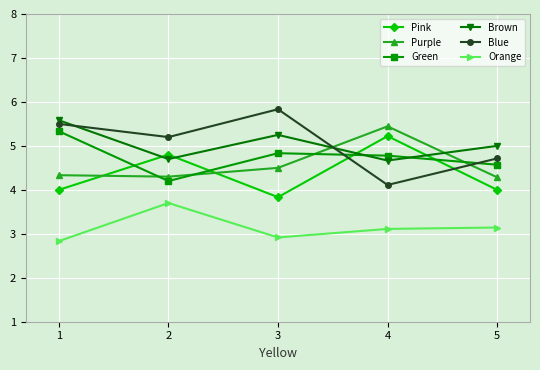

True or false: Green has more than 2 interior local peaks.

False